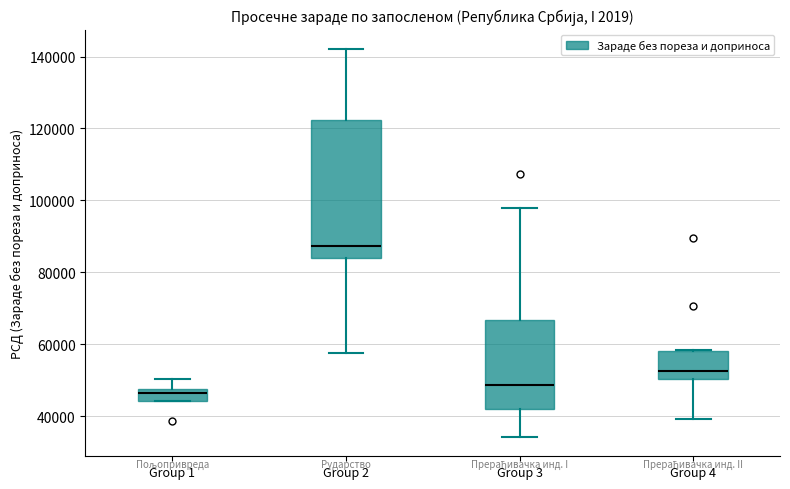

Comparing the boxes themselves (not the whiskers), which one is the tallest?

Group 2